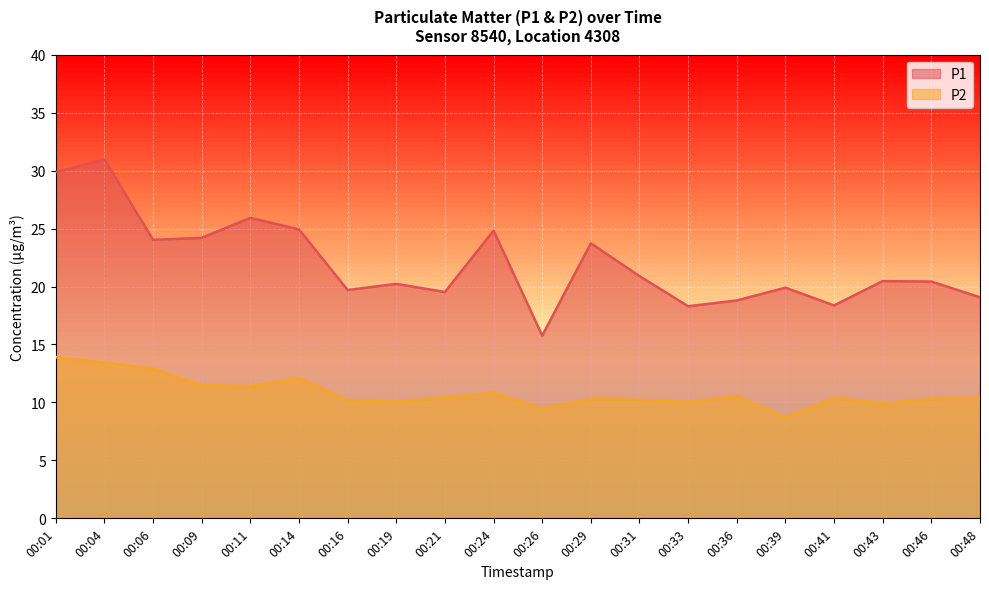

Reading left to right, list all the values displayed in this chart.

P1: 00:01=29.9	00:04=31.0	00:06=24.0	00:09=24.2	00:11=25.9	00:14=24.9	00:16=19.7	00:19=20.2	00:21=19.5	00:24=24.8	00:26=15.8	00:29=23.7	00:31=20.9	00:33=18.3	00:36=18.8	00:39=19.9	00:41=18.4	00:43=20.5	00:46=20.4	00:48=19.1
P2: 00:01=13.9	00:04=13.4	00:06=12.9	00:09=11.5	00:11=11.4	00:14=12.1	00:16=10.2	00:19=10.1	00:21=10.4	00:24=10.8	00:26=9.5	00:29=10.3	00:31=10.2	00:33=10.0	00:36=10.5	00:39=8.7	00:41=10.4	00:43=9.9	00:46=10.3	00:48=10.4